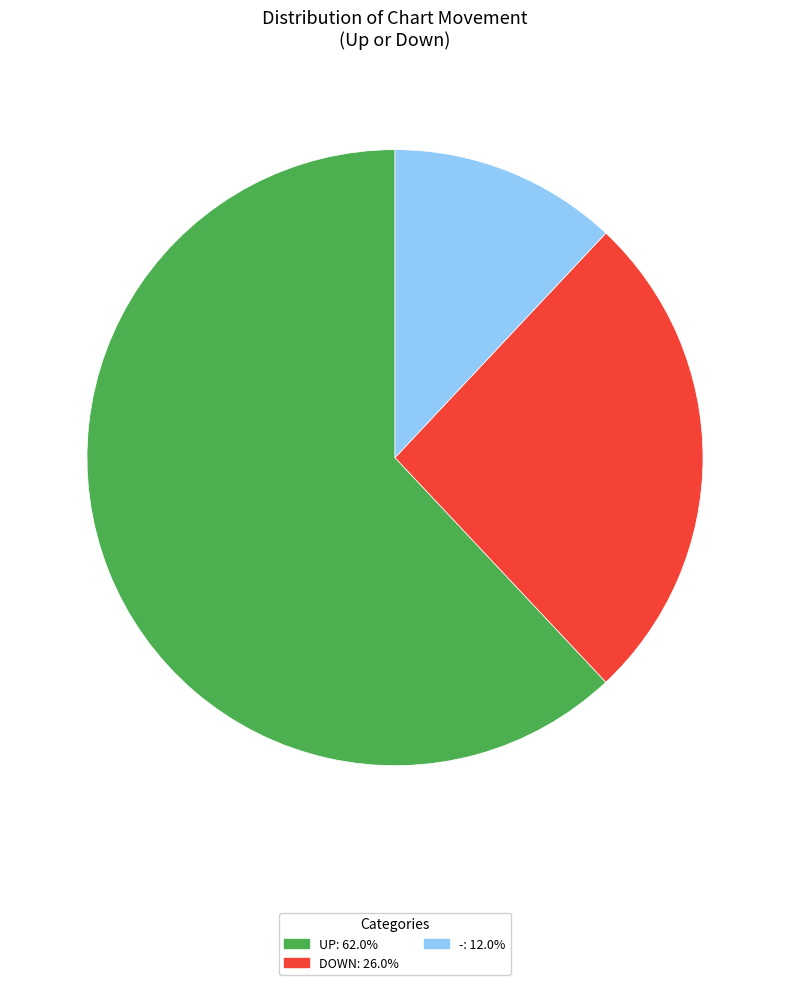

Is there any slice that represents more than half of the pie?

Yes